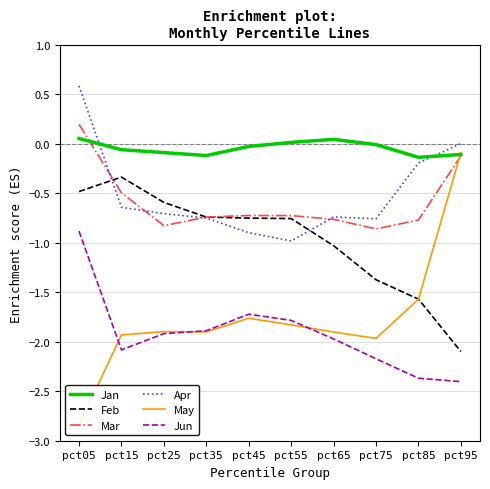

What is the total value across all series at pct35?

-6.1